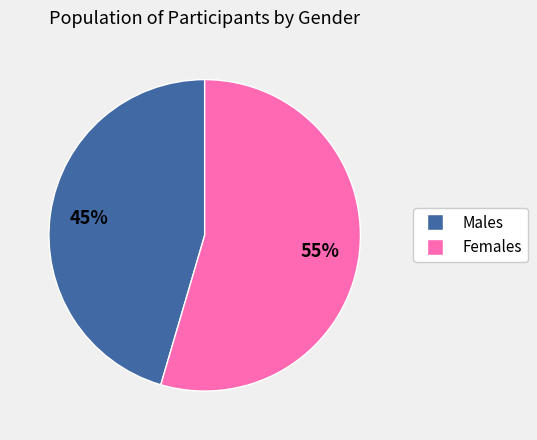

To the nearest percent, what is the average slice percentage?

50%